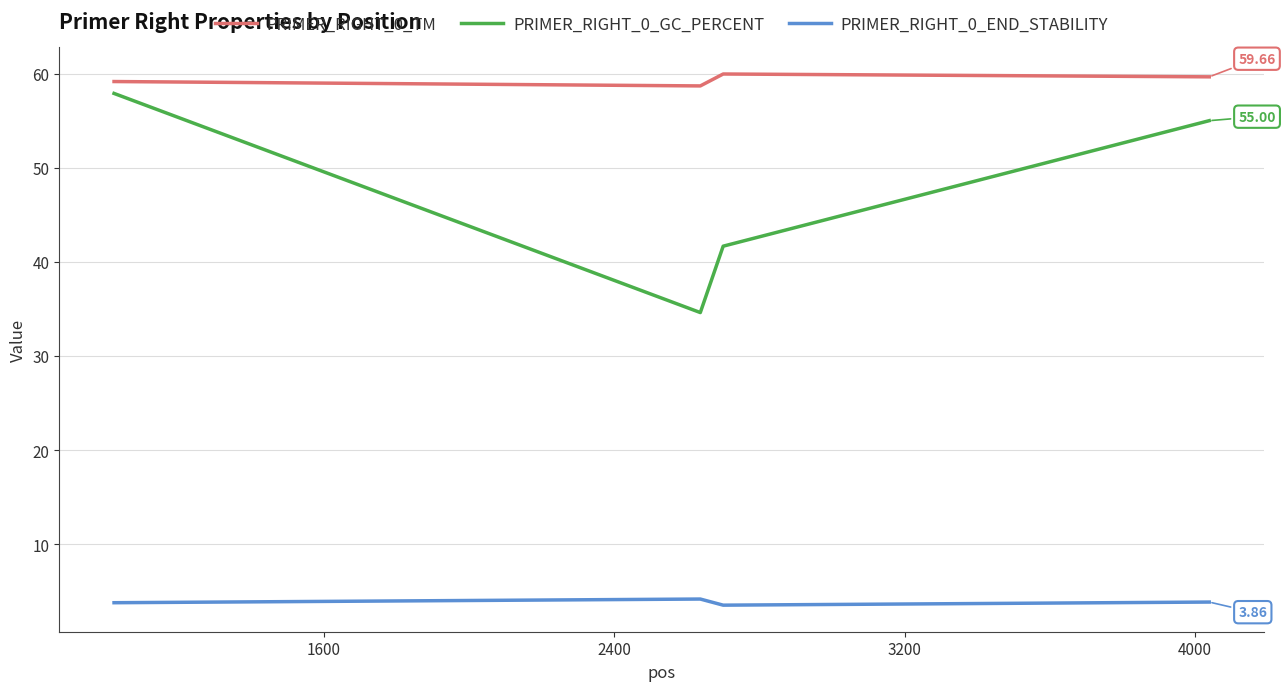

True or false: PRIMER_RIGHT_0_END_STABILITY and PRIMER_RIGHT_0_TM intersect in this chart.

False